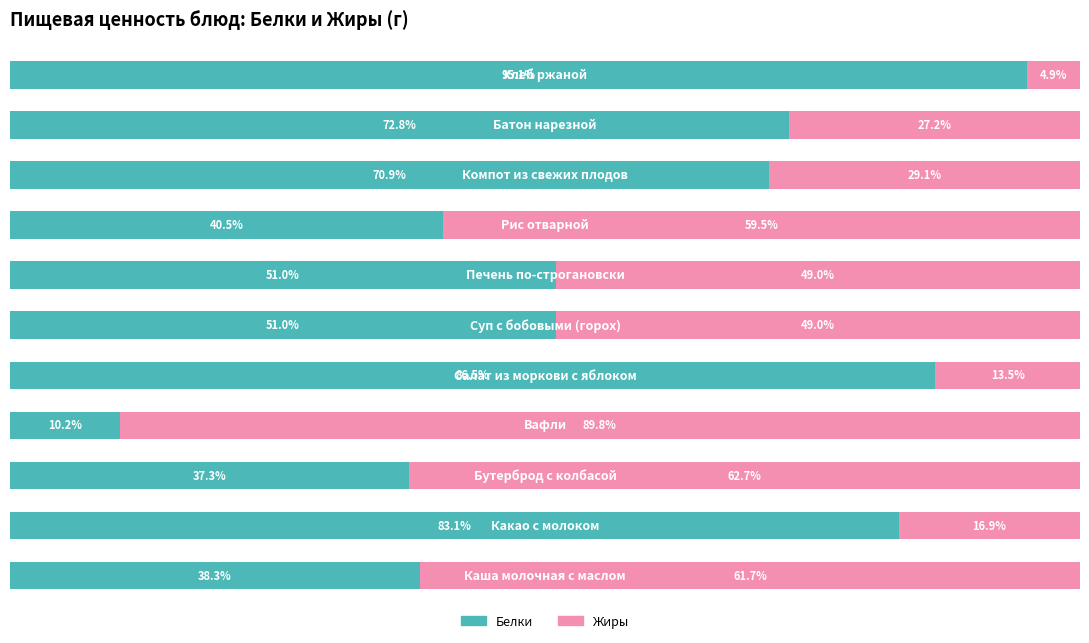

List the series in order of their overall mean, highest first.

Белки, Жиры